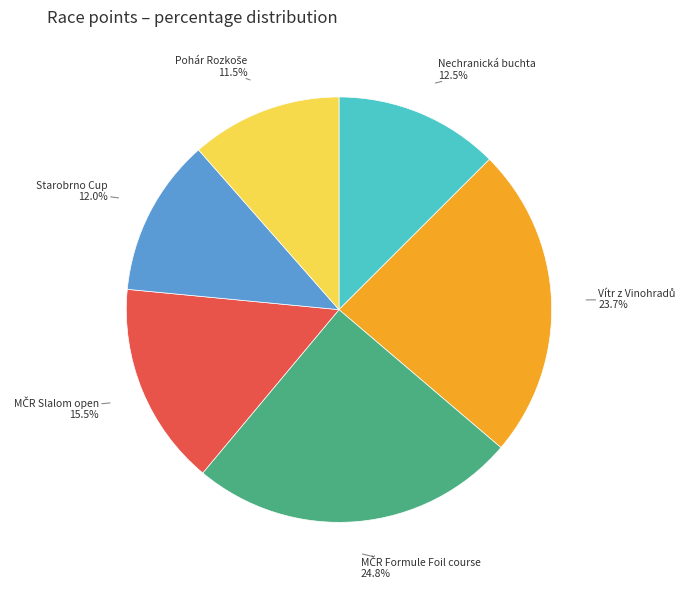

Count the number of slices in the pie.

6